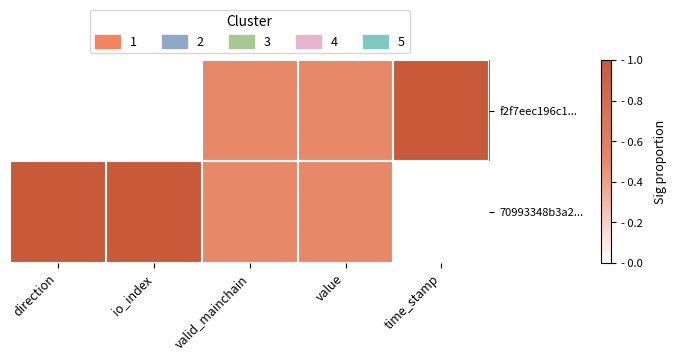

How many distinct data groups are displayed?

2